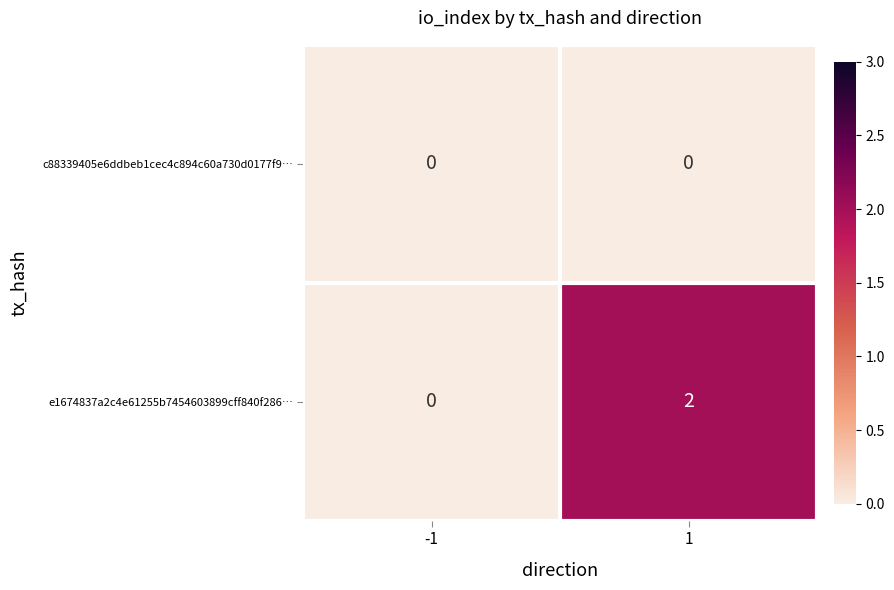

At which category is the sum across all series the highest?

1